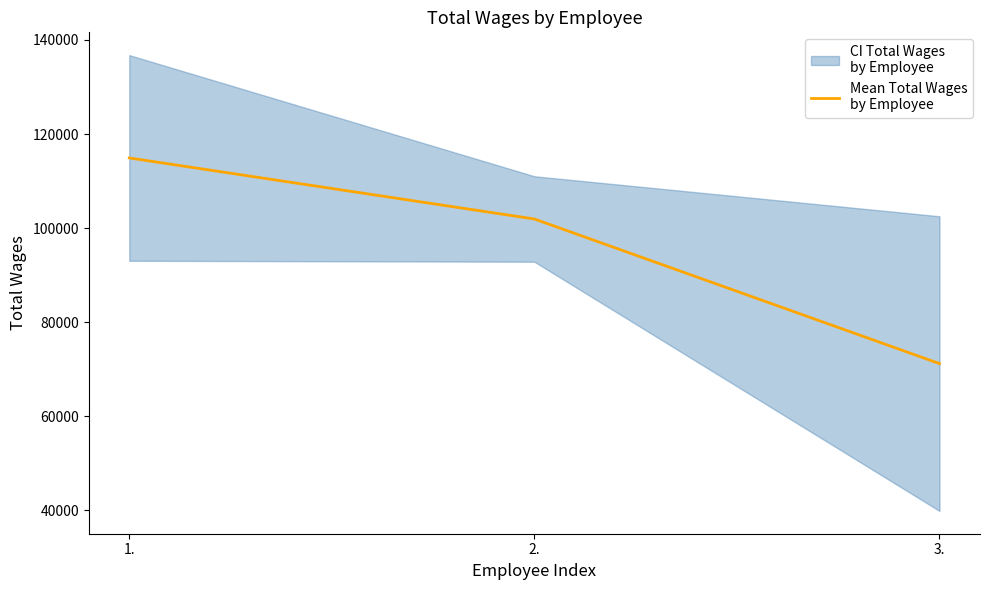

Does the chart have visible grid lines?

No